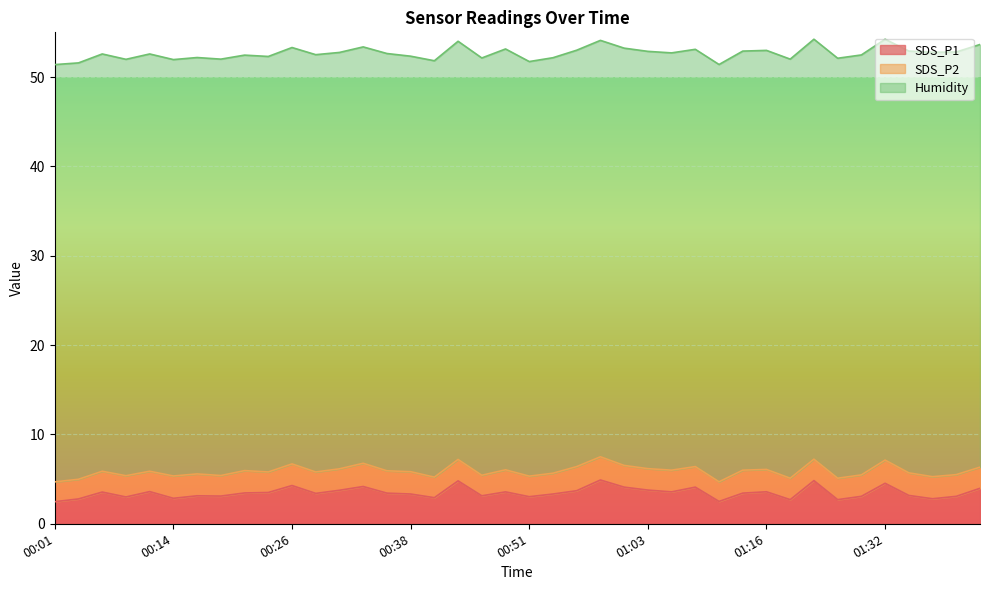

Rank the series by their maximum value, from highest to lowest.

Humidity, SDS_P1, SDS_P2